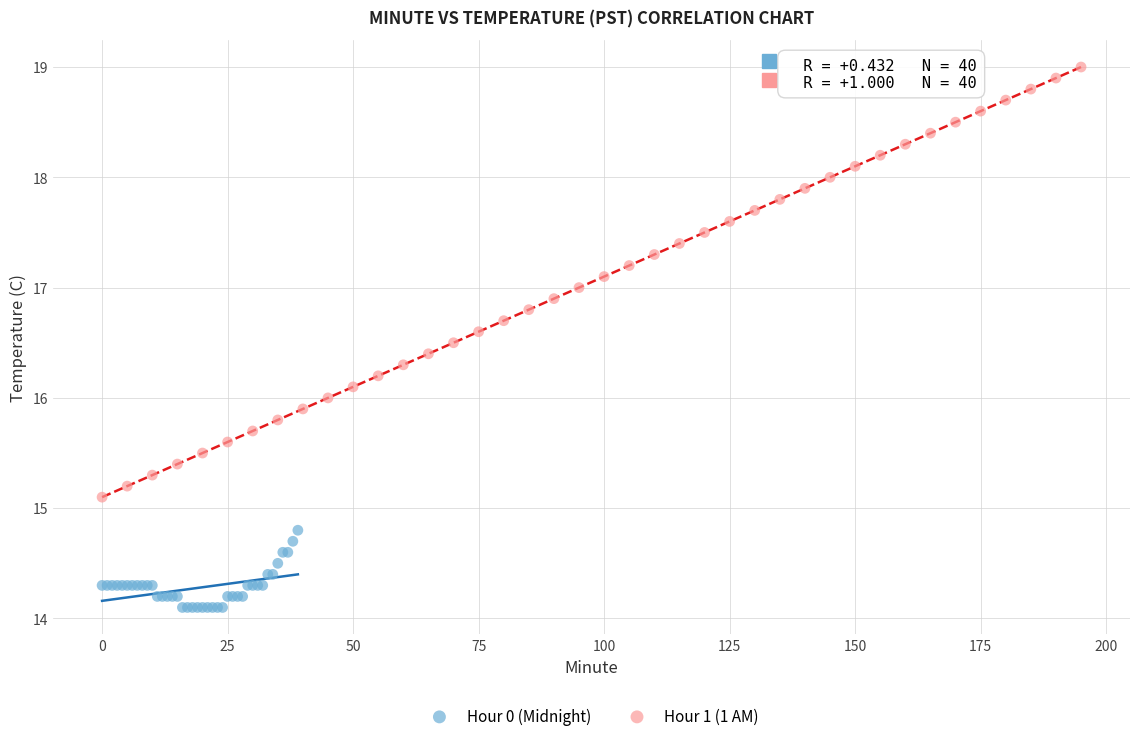

What are all the series names shown in the legend?

Hour 0 (Midnight), Hour 1 (1 AM)